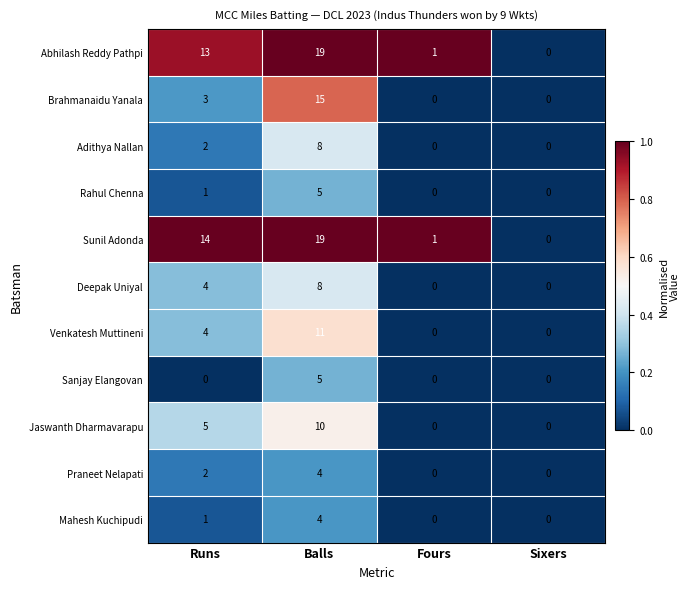

What is the spread (max minus min) of values at Runs?

14